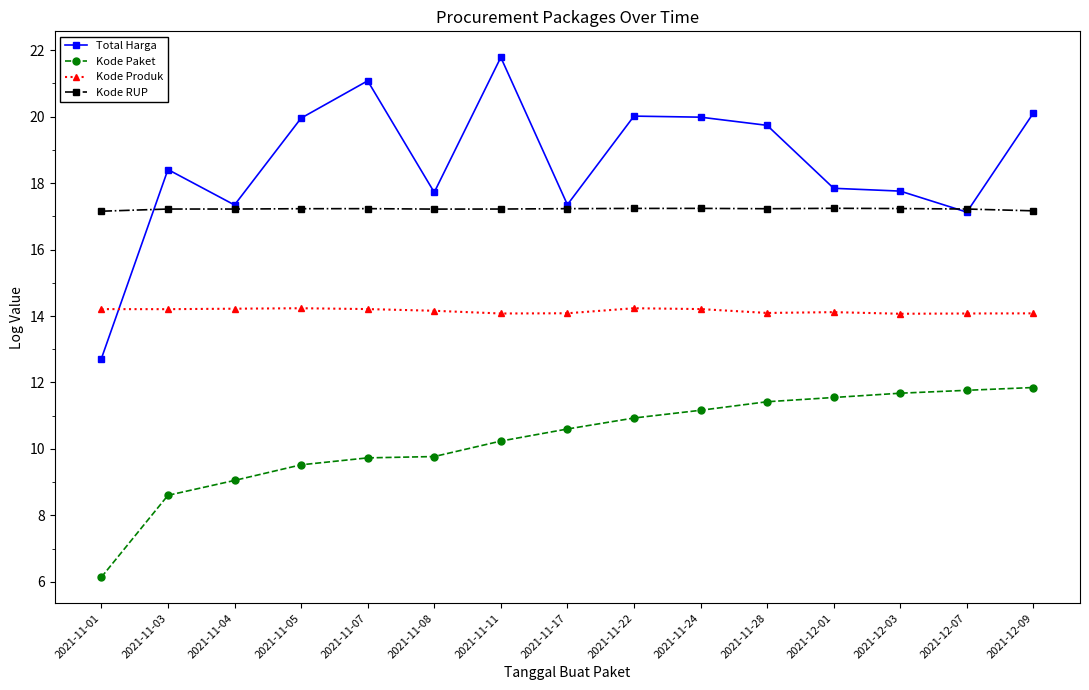

Does the chart have visible grid lines?

No